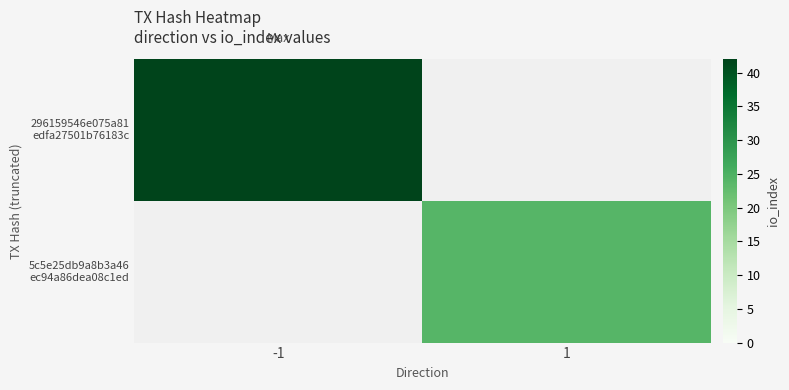

Which label corresponds to the largest value in the chart?

-1